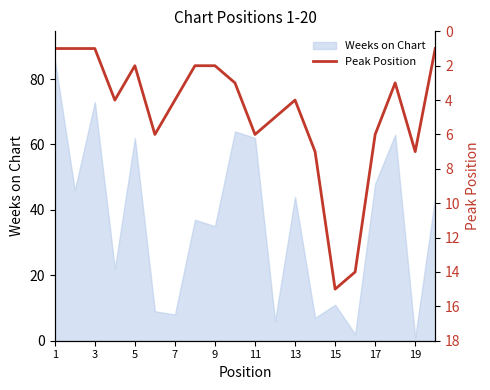

How many lines are shown in the chart?

1